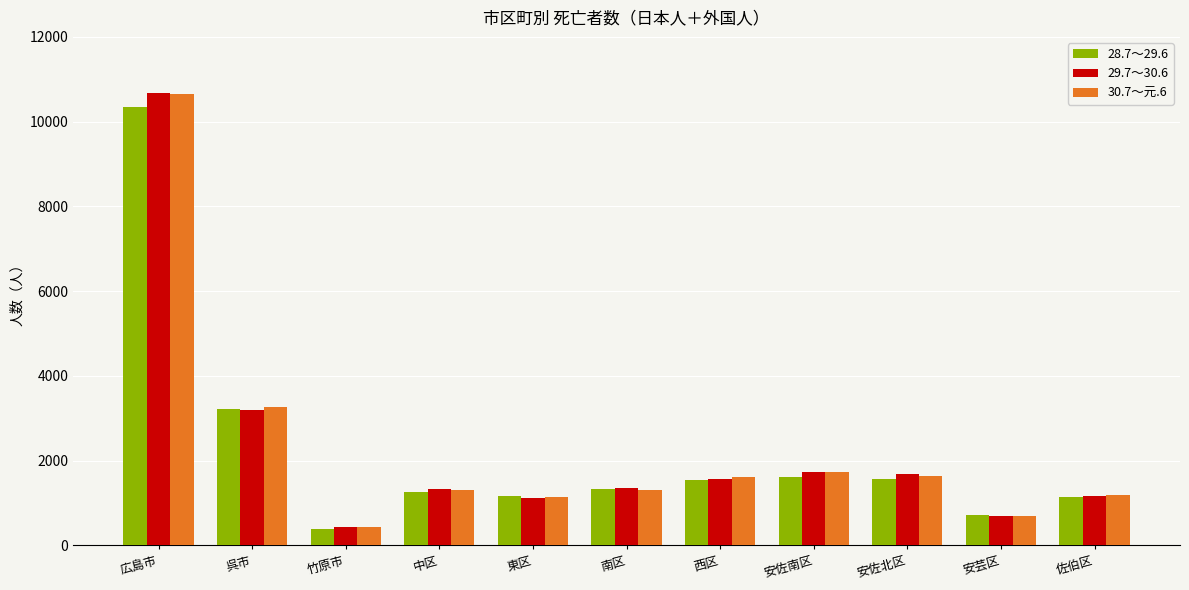

What is the sum of the 30.7～元.6 values at 広島市 and 東区?

11805